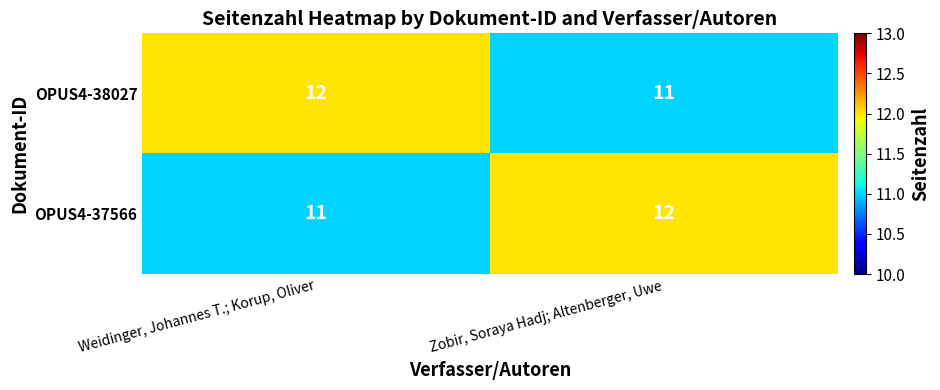

What is the sum of the OPUS4-38027 values at Weidinger, Johannes T.; Korup, Oliver and Zobir, Soraya Hadj; Altenberger, Uwe?

23